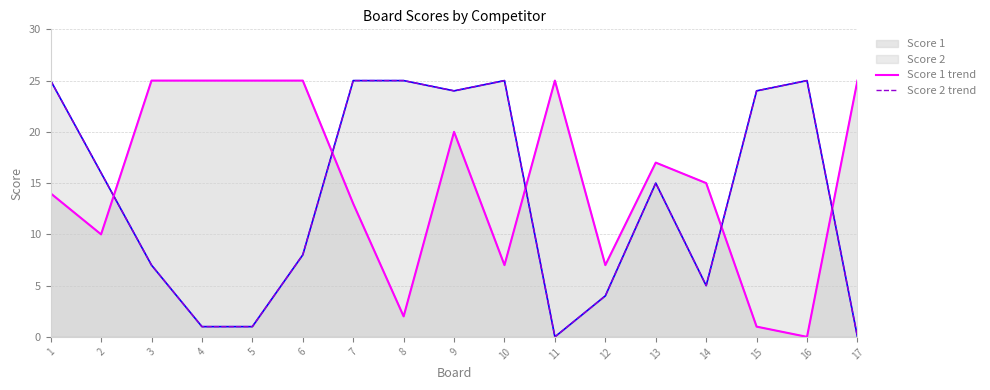

Which series ends up on top after the final intersection of Score 2 trend and Score 1 trend?

Score 1 trend